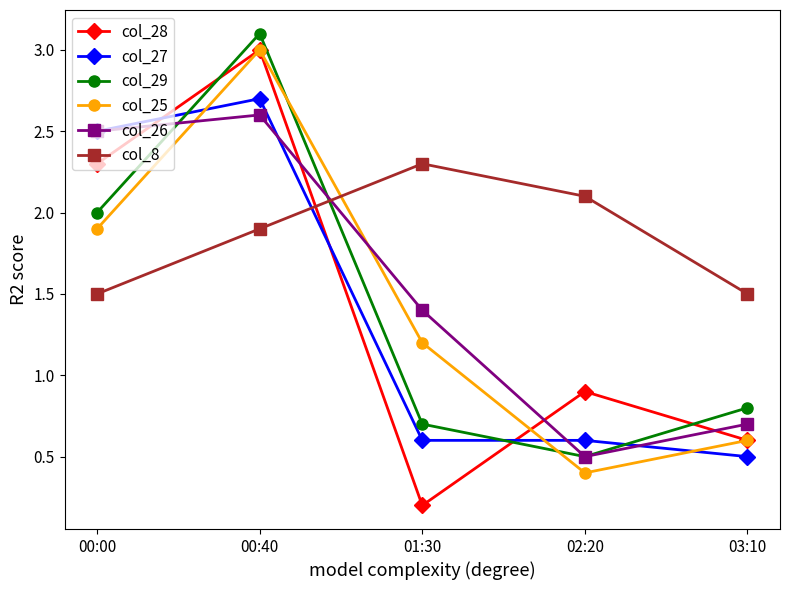

What are all the series names shown in the legend?

col_28, col_27, col_29, col_25, col_26, col_8